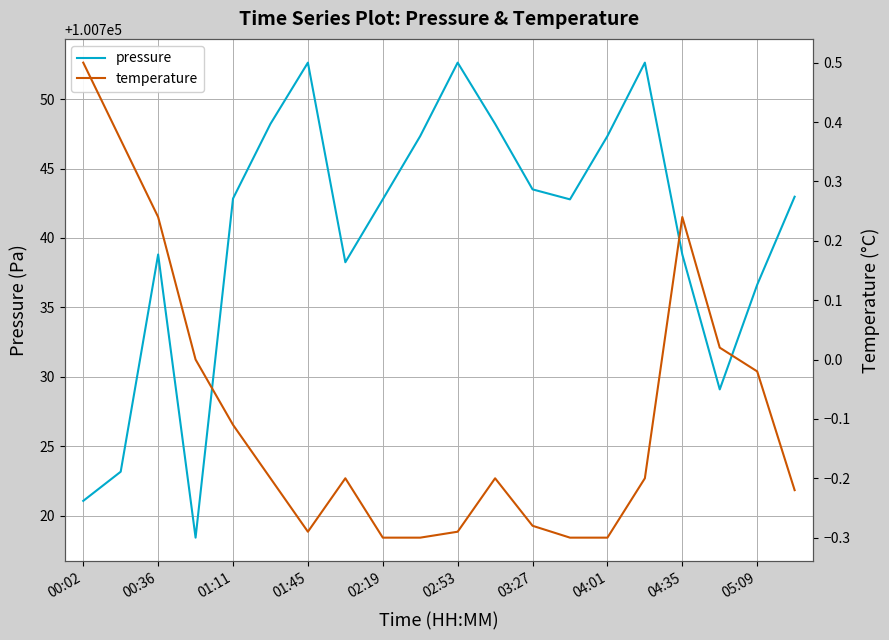

What is the lowest value of the pressure series?

100718.4